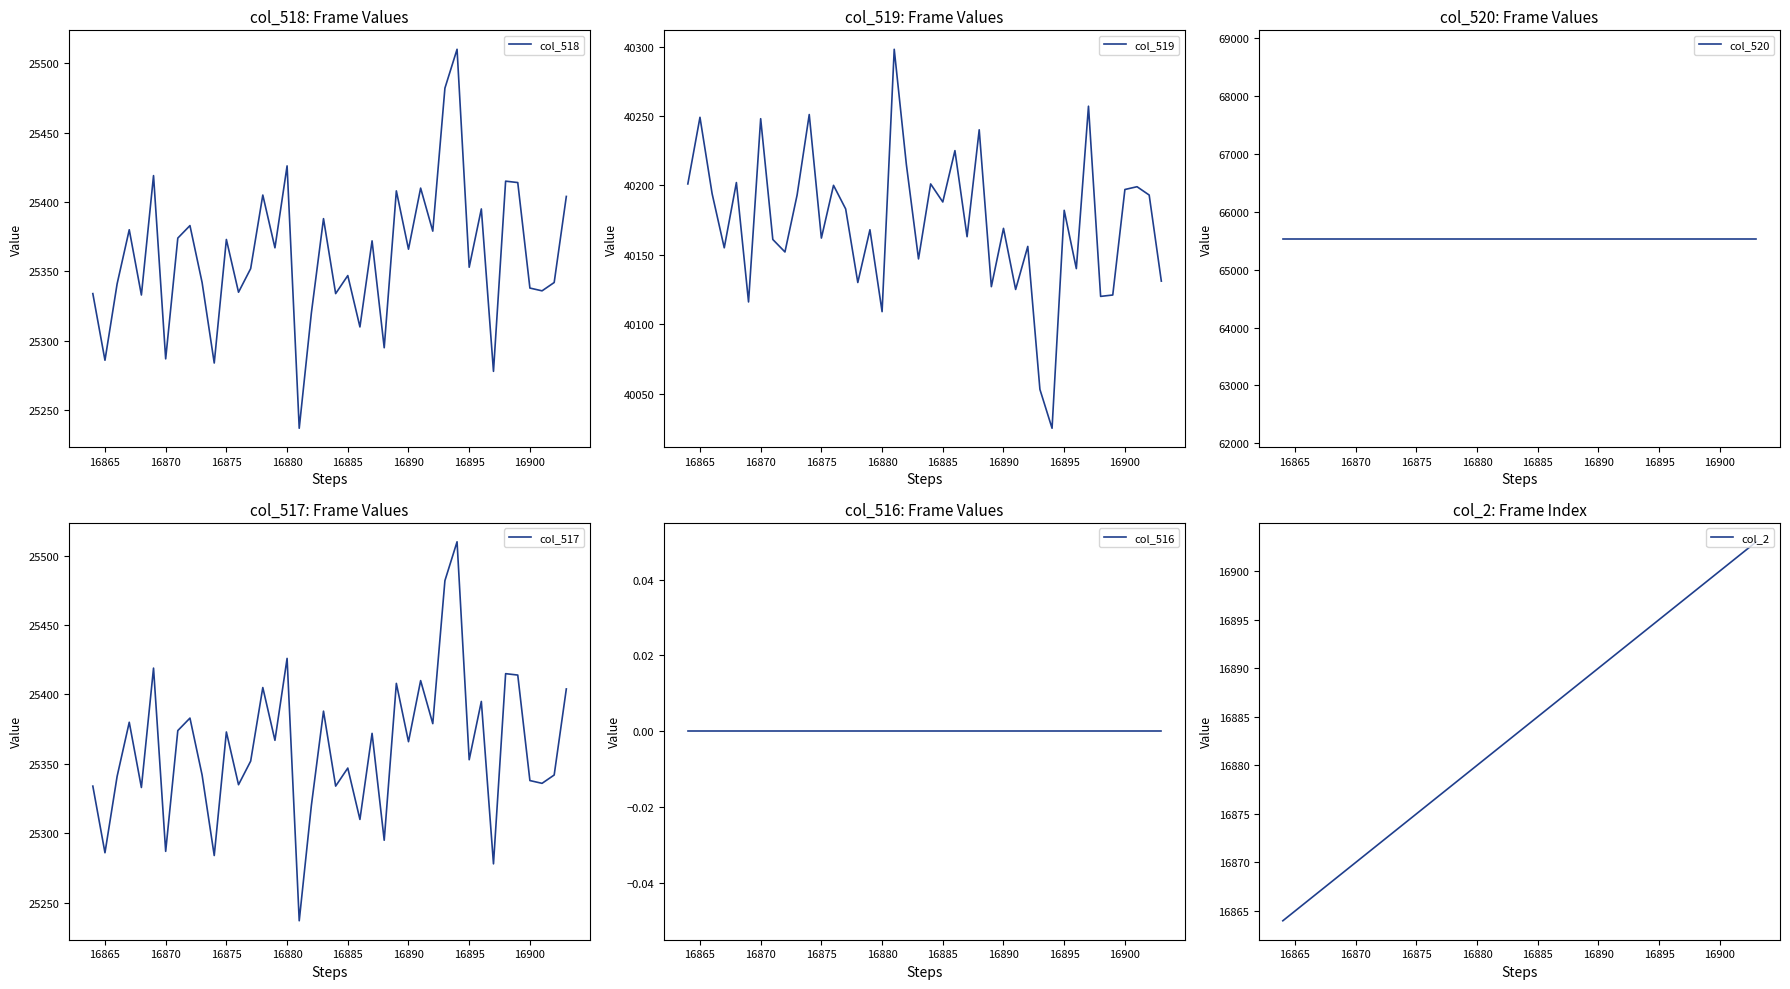

True or false: col_518 and col_517 intersect in this chart.

False